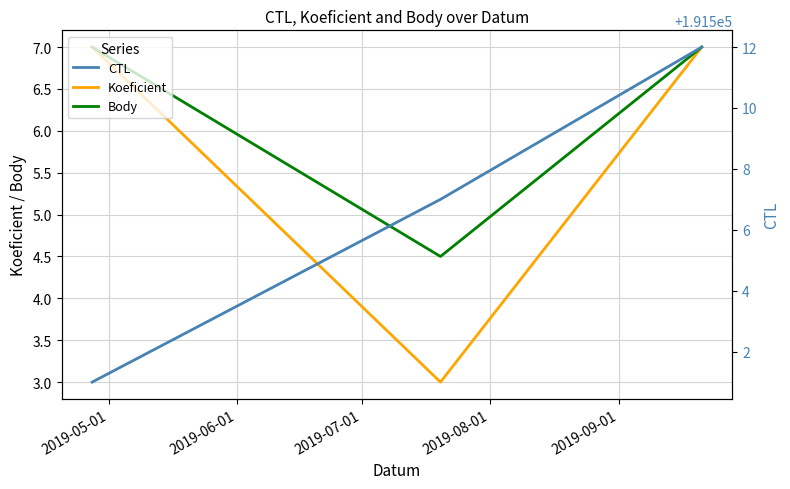

Count the CTL values in the range 191501 to 191512.

3